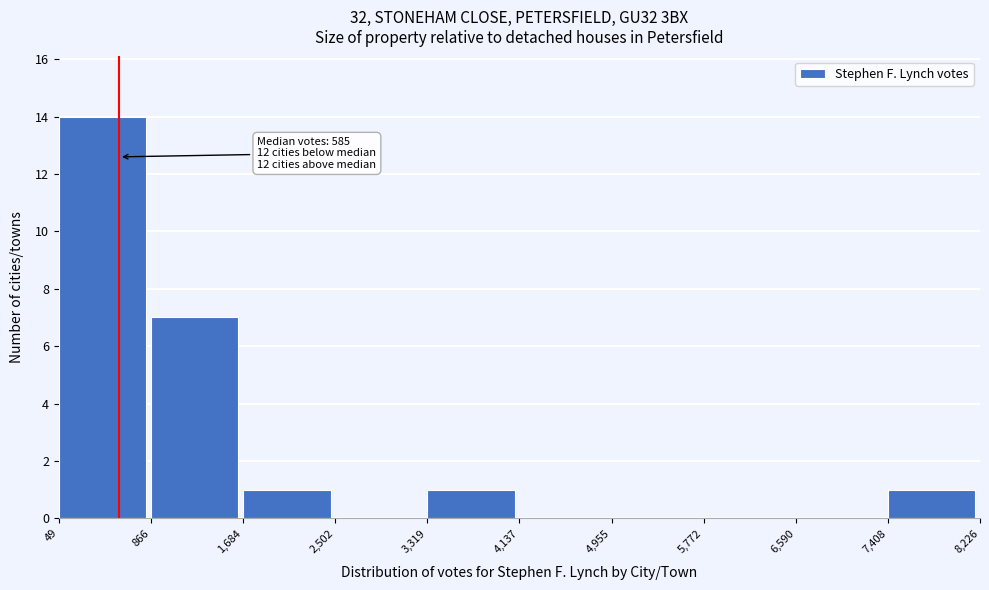

Which range on the x-axis has the tallest bar?

49 to 866